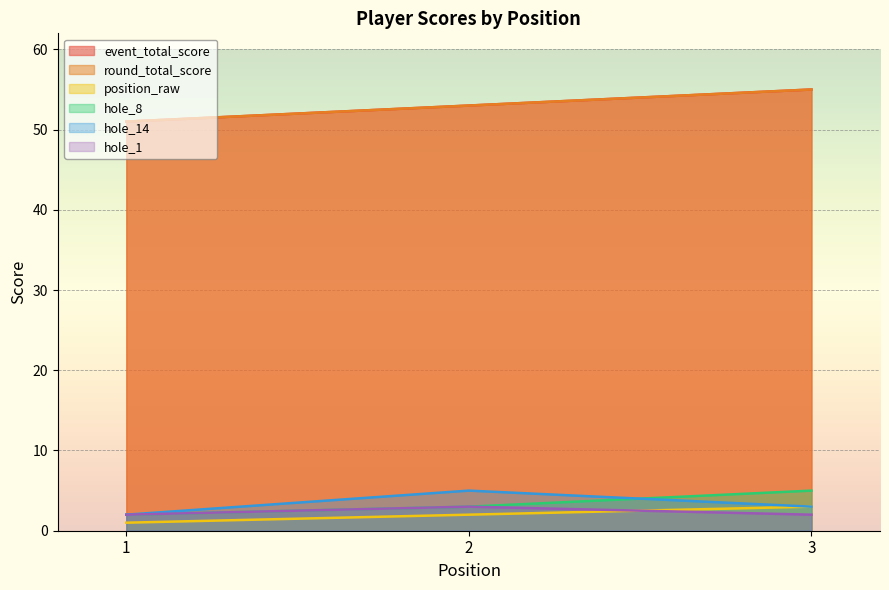

Rank the categories by hole_8 value from highest to lowest.

3, 2, 1